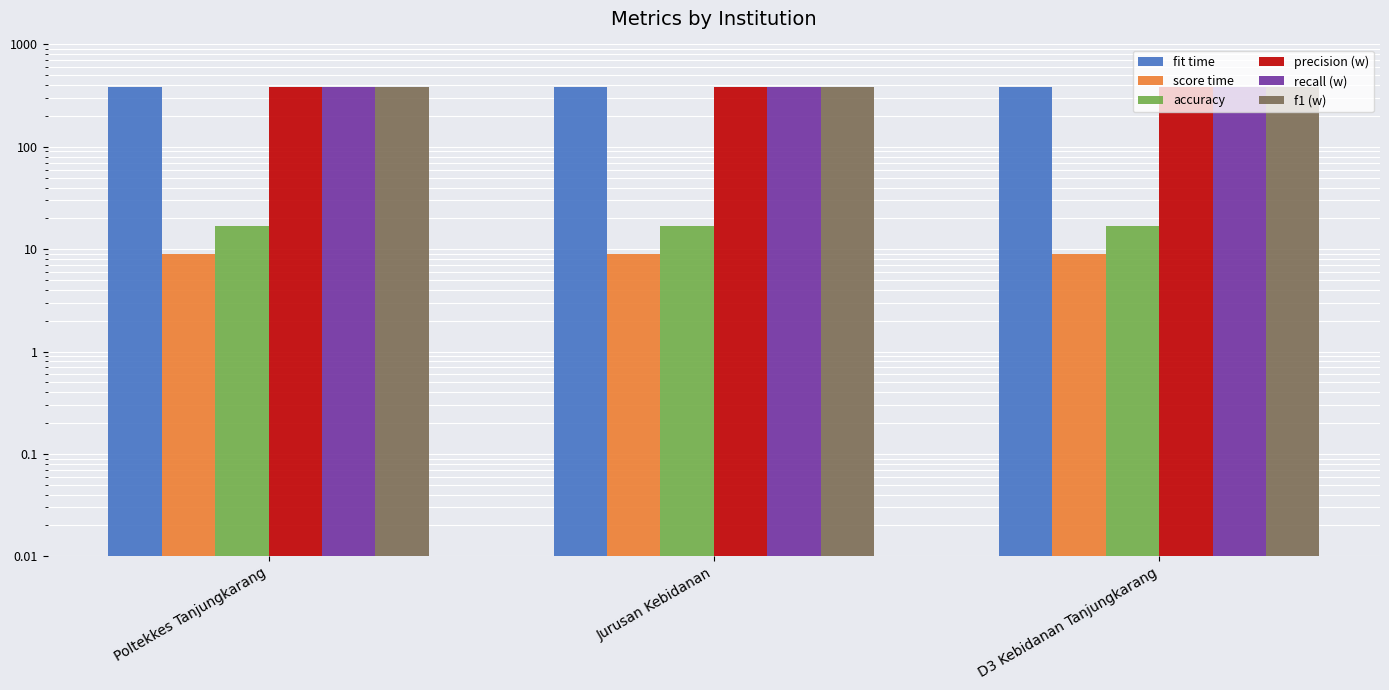

How many distinct data groups are displayed?

6